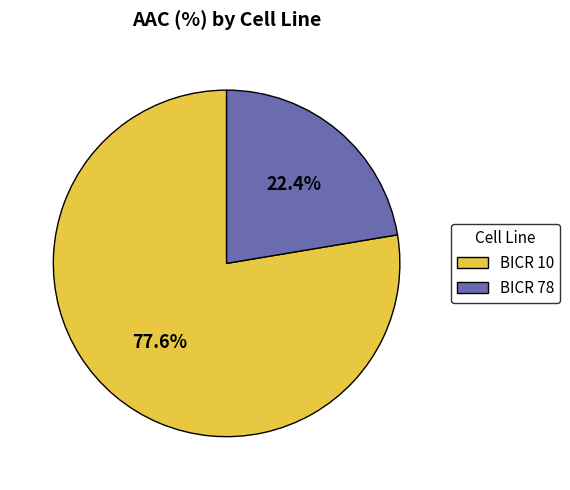

Is it true that BICR 78 is 22% of the pie?

True